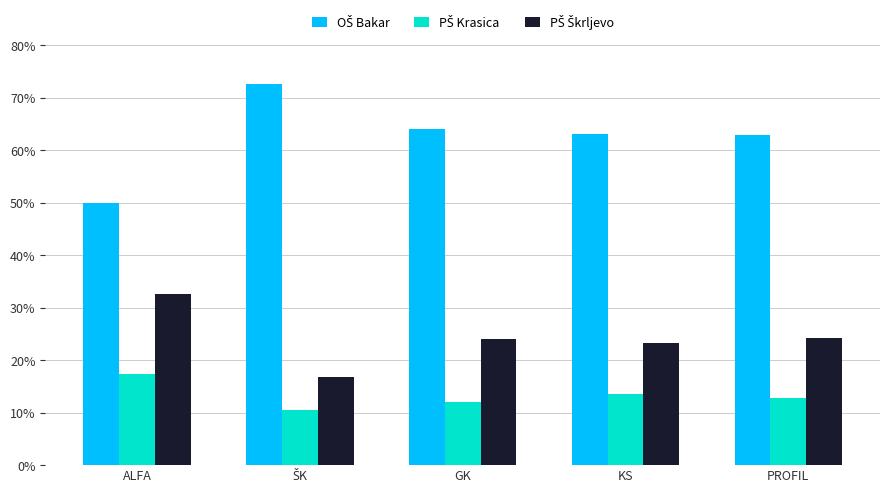

What is the smallest value displayed?

10.5